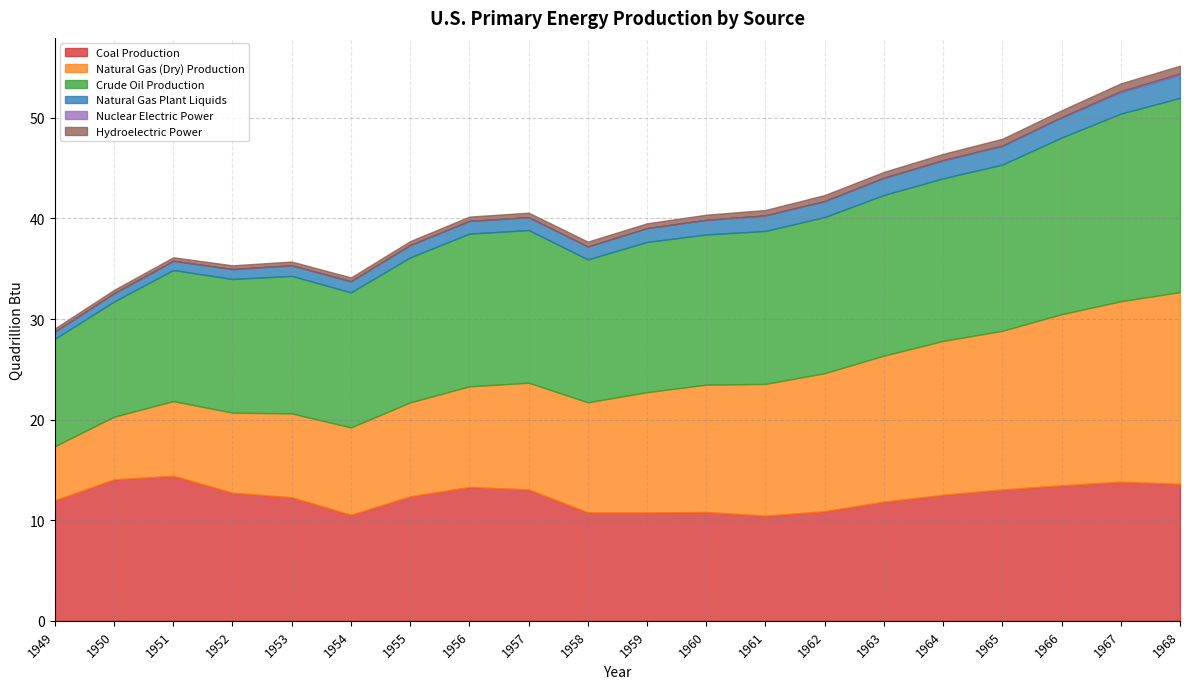

Is it true that Hydroelectric Power equals 0.8 at 1967?

True